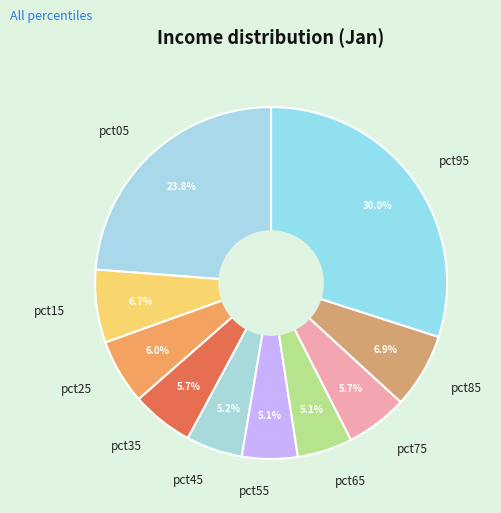

Between pct65 and pct95, which is larger?

pct95